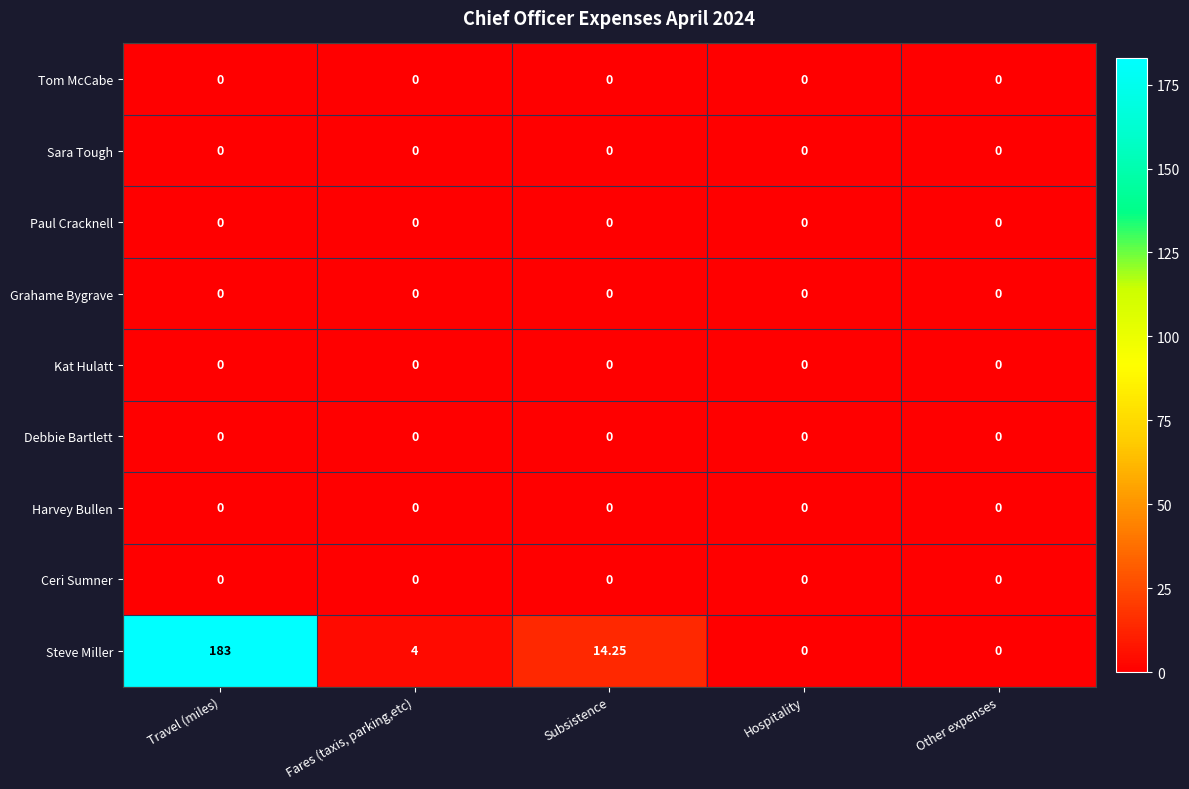

Which series has the largest range (max minus min)?

Steve Miller